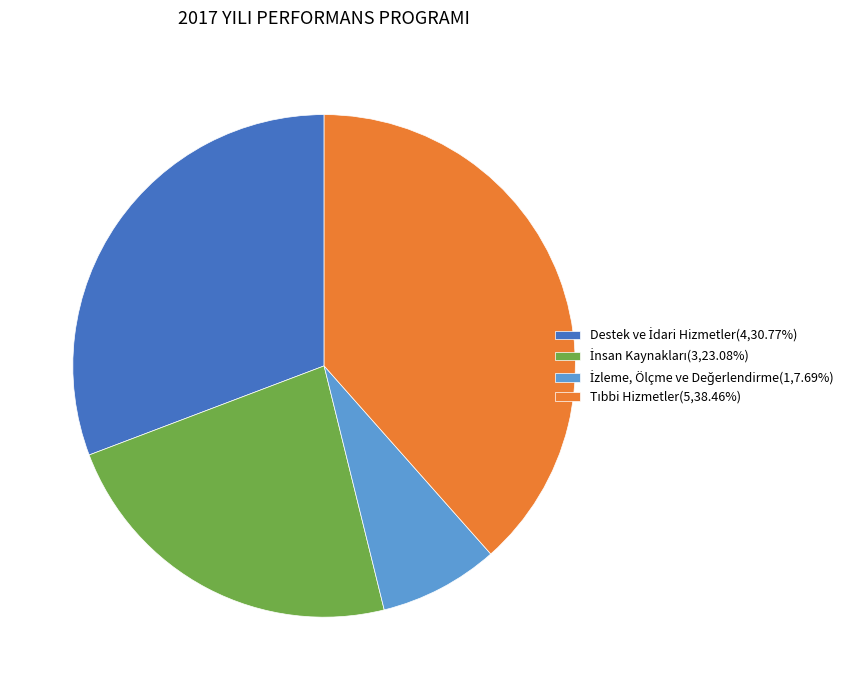

Is there a majority slice in this chart?

No